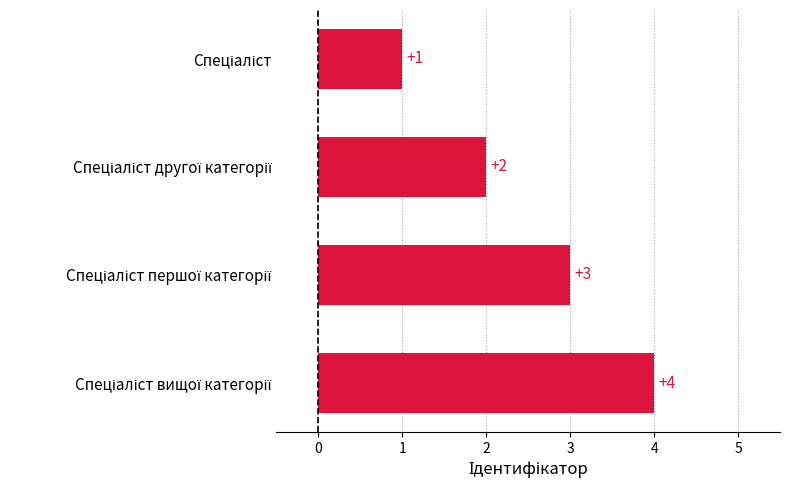

How many values are below 3?

2